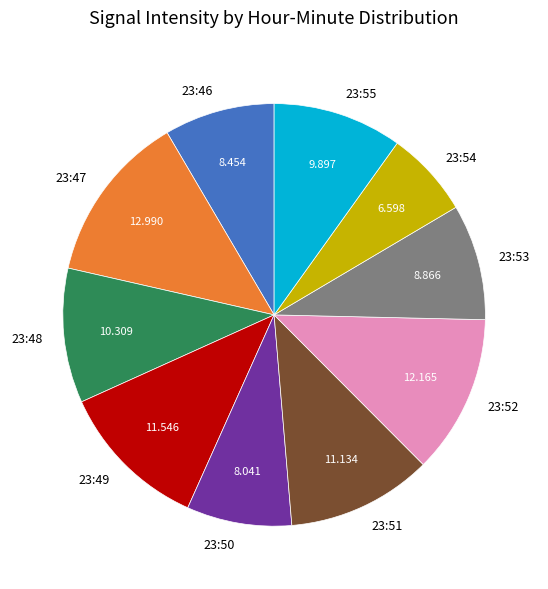

Does 23:50 account for over 50% of the chart?

No